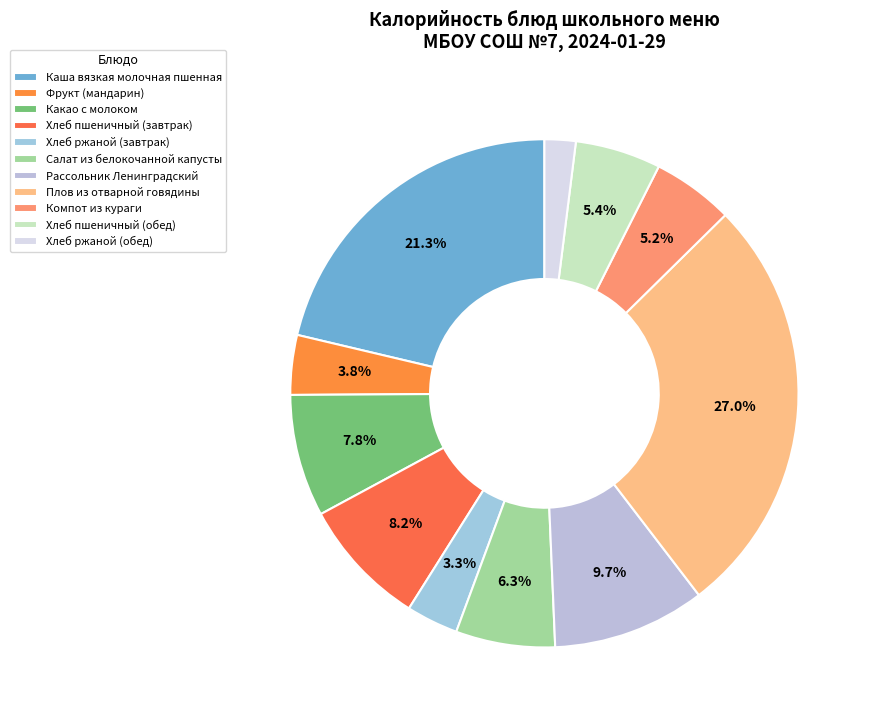

Does Компот из кураги account for over 50% of the chart?

No